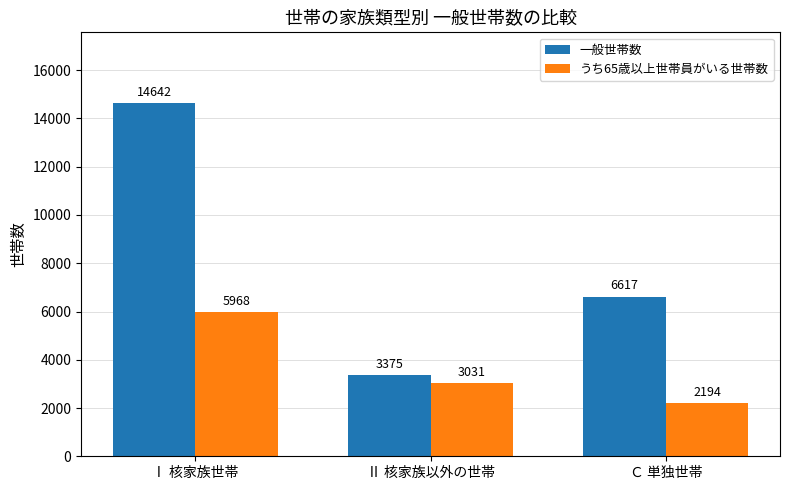

Is the value of 一般世帯数 at Ⅱ 核家族以外の世帯 greater than the value of うち65歳以上世帯員がいる世帯数 at Ⅰ 核家族世帯?

No